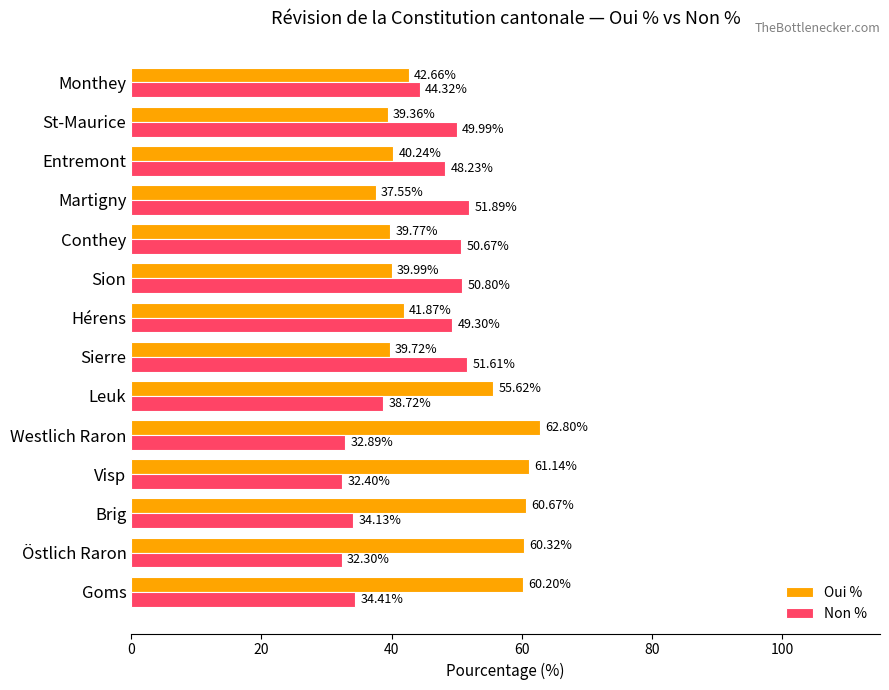

What is the difference between the highest and lowest values at Goms?

25.8